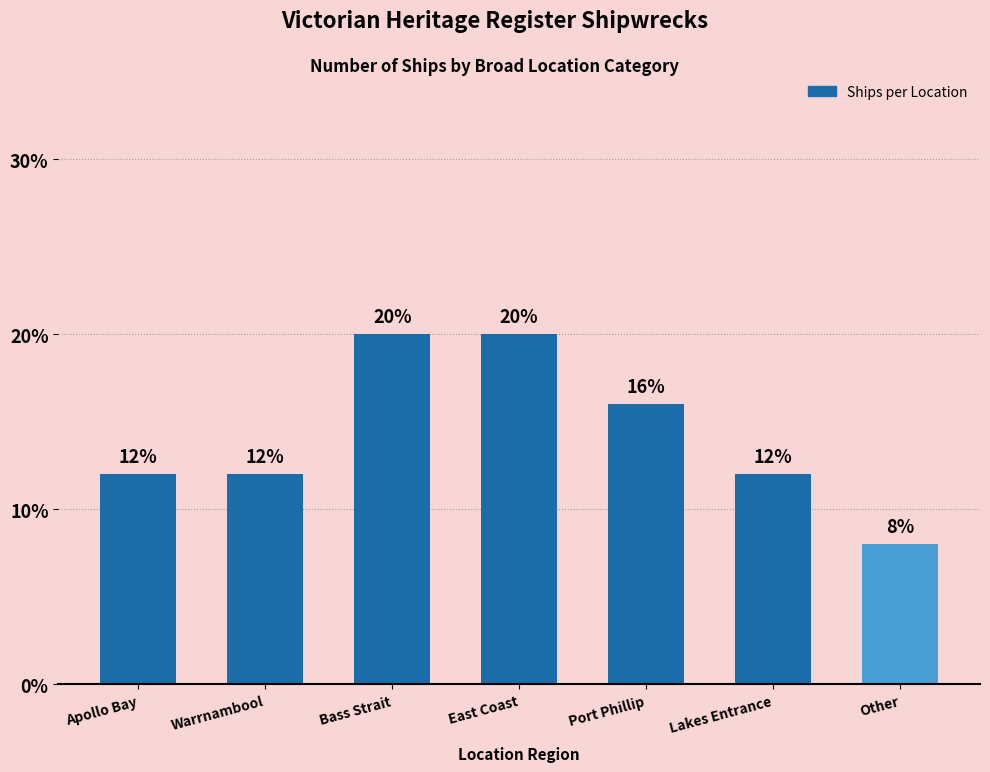

Count the number of data series in this chart.

1